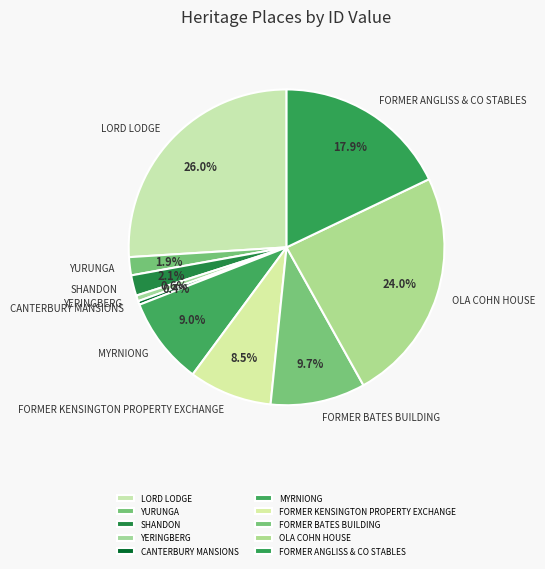

Which has a higher value, SHANDON or CANTERBURY MANSIONS?

SHANDON